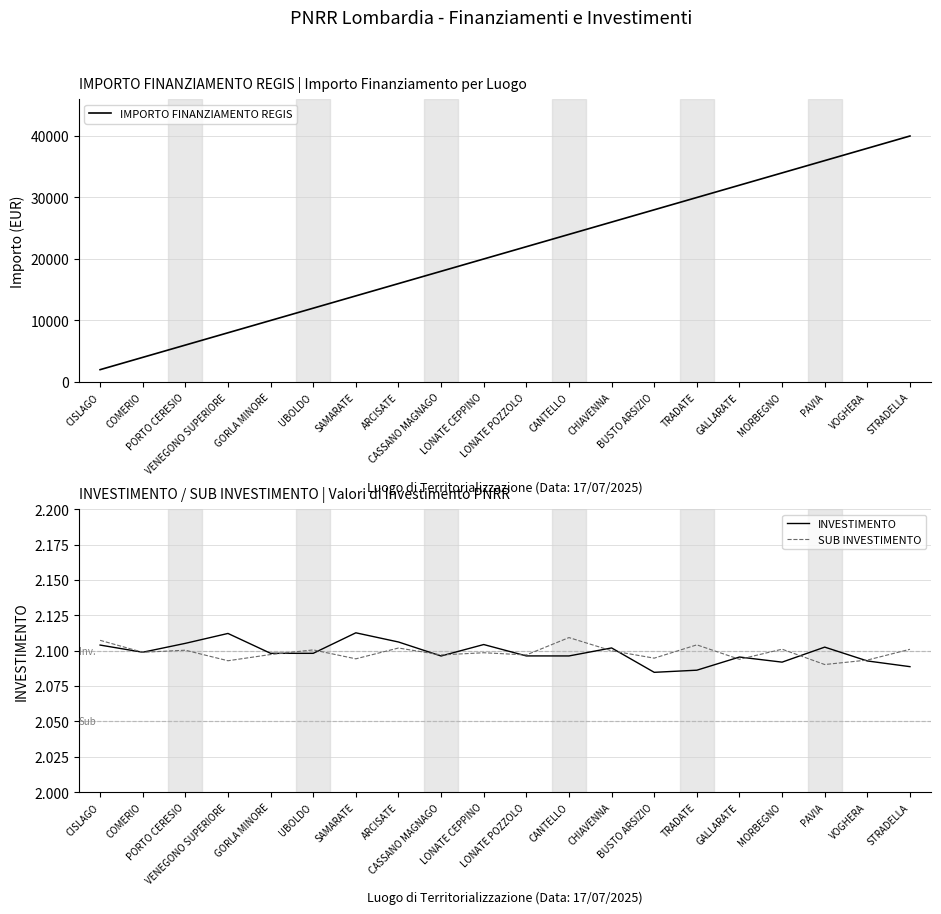

What are all the series names shown in the legend?

IMPORTO FINANZIAMENTO REGIS, INVESTIMENTO, SUB INVESTIMENTO